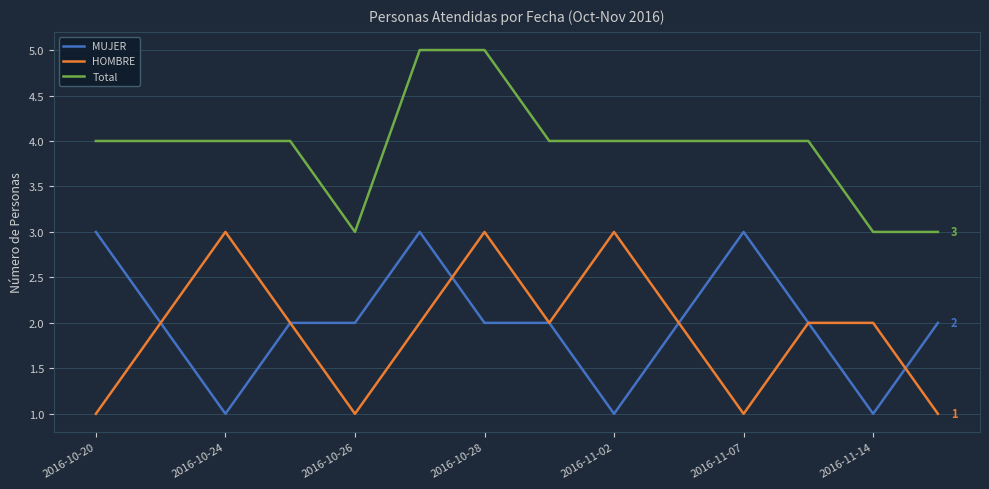

What is the minimum value for Total?

3